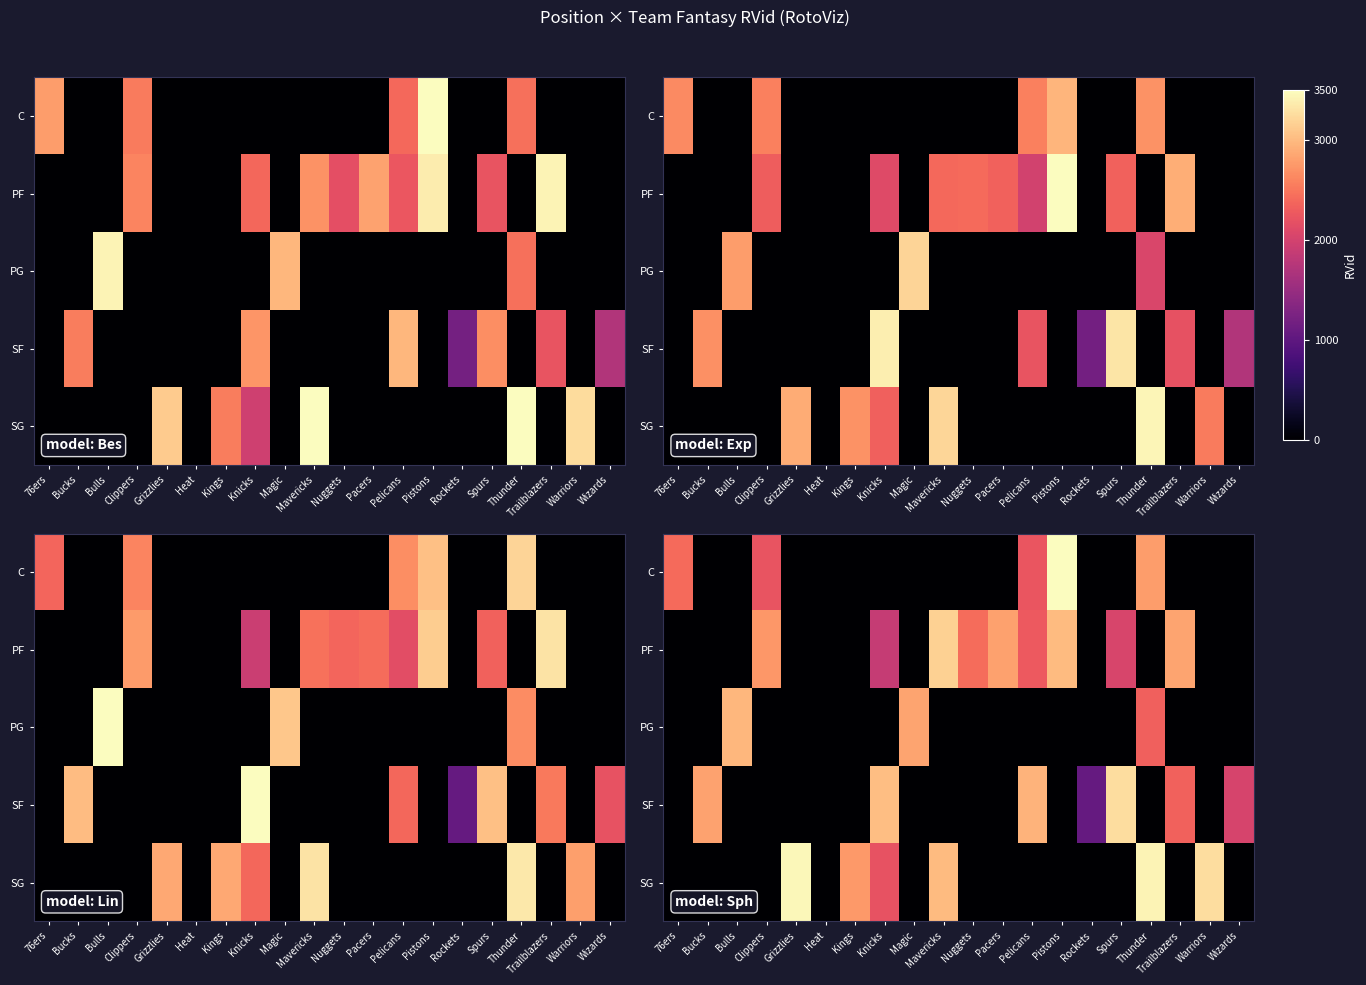

What is the greatest value displayed?

3690.7